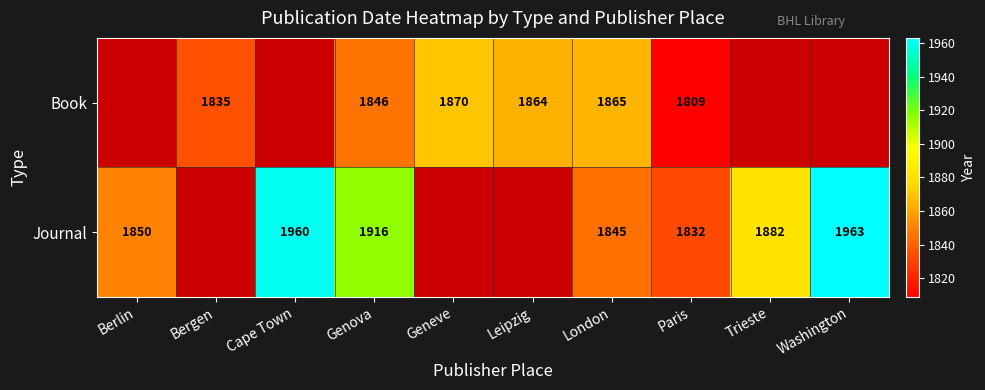

The value of Journal at Genova is 1916. True or false?

True